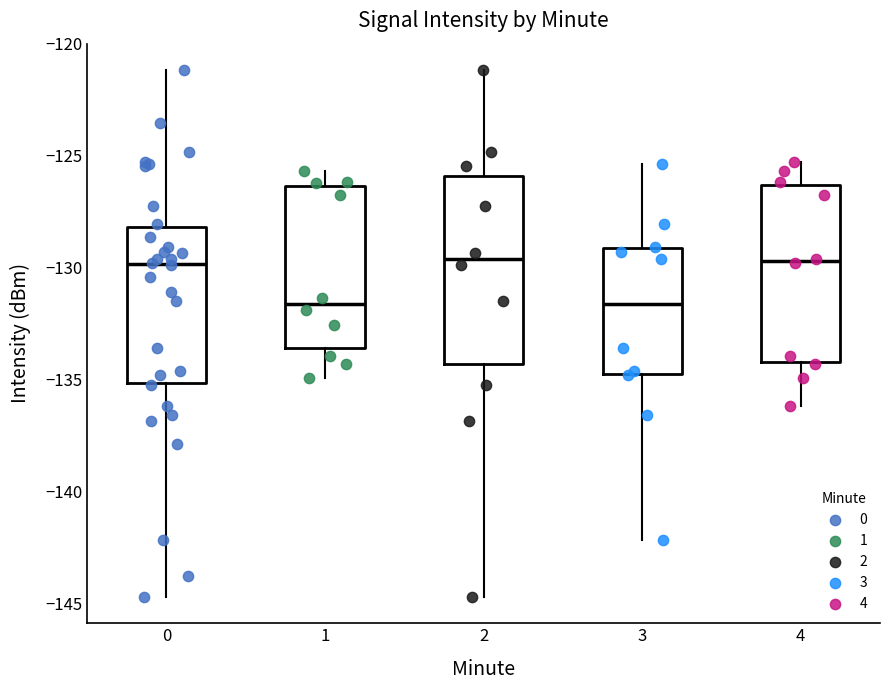

Where does the upper whisker of the box at x = 2 end on the y-axis? The values are not printed on the chart, so give them approximately, as read against the axis.

-121.0